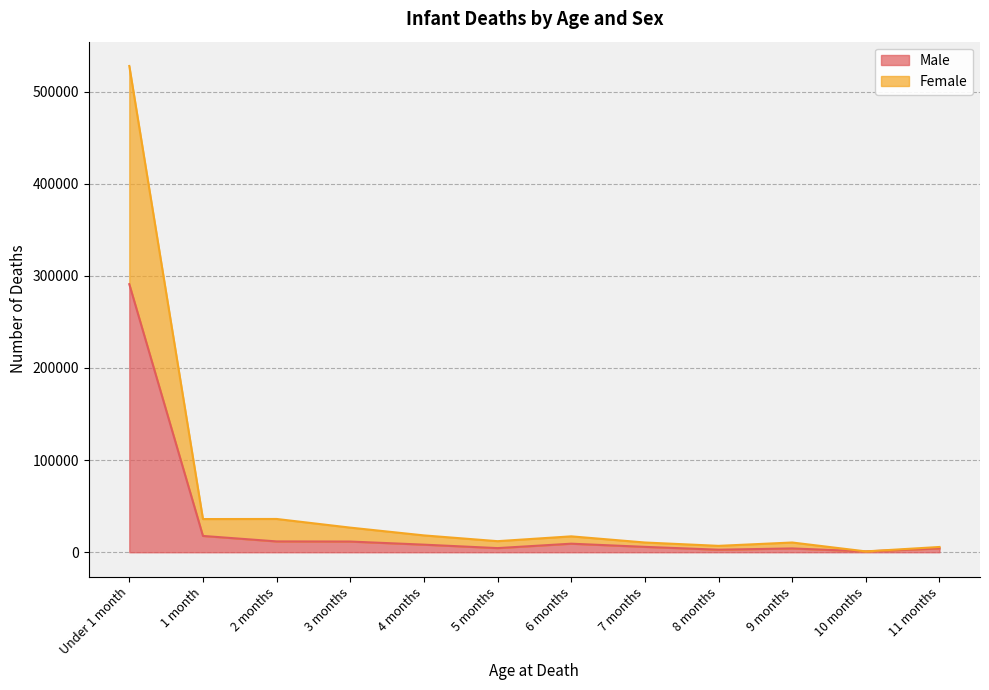

Which series changed the most between 5 months and 9 months?

Female